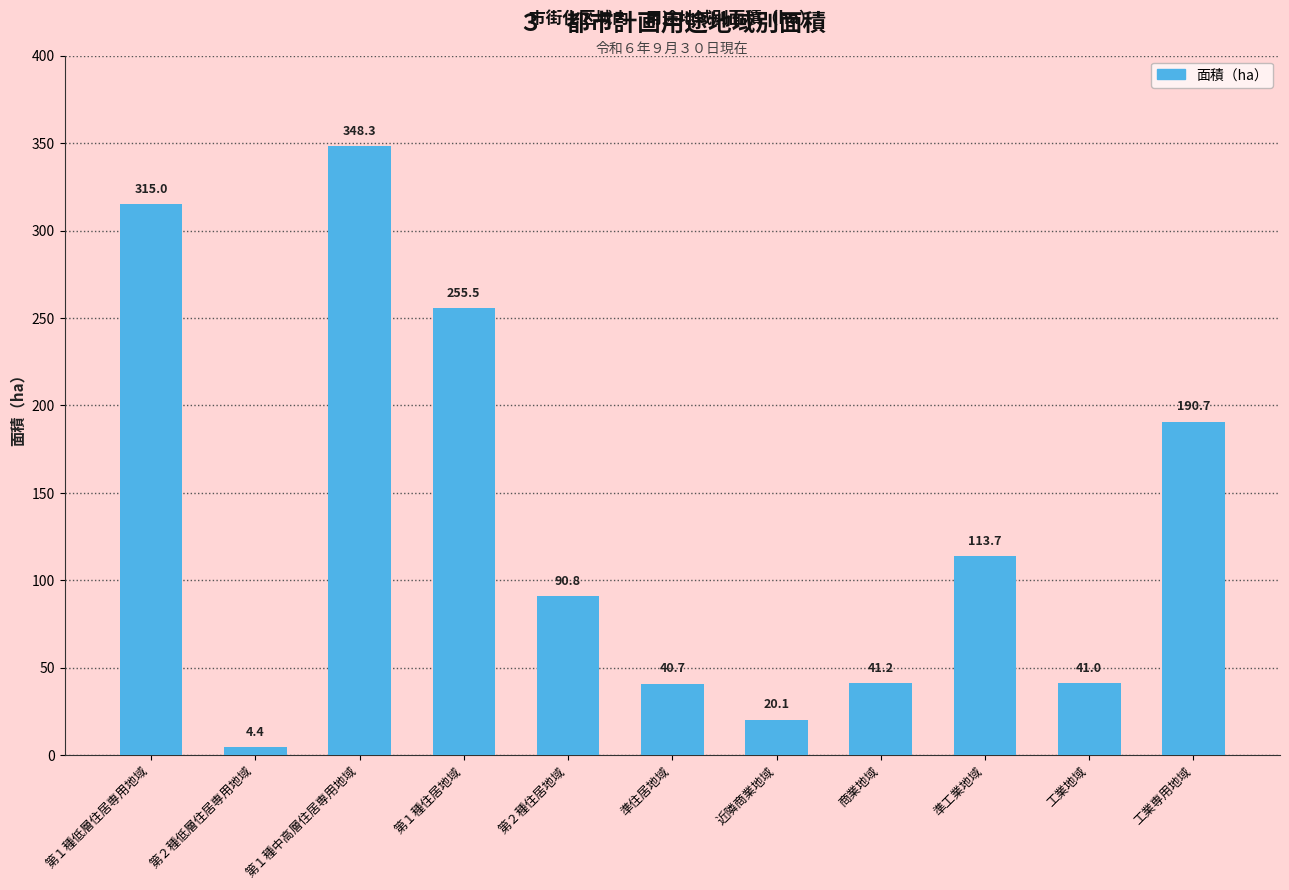

Approximately how many times larger is the value at 準住居地域 compared to 第２種低層住居専用地域?

9.2